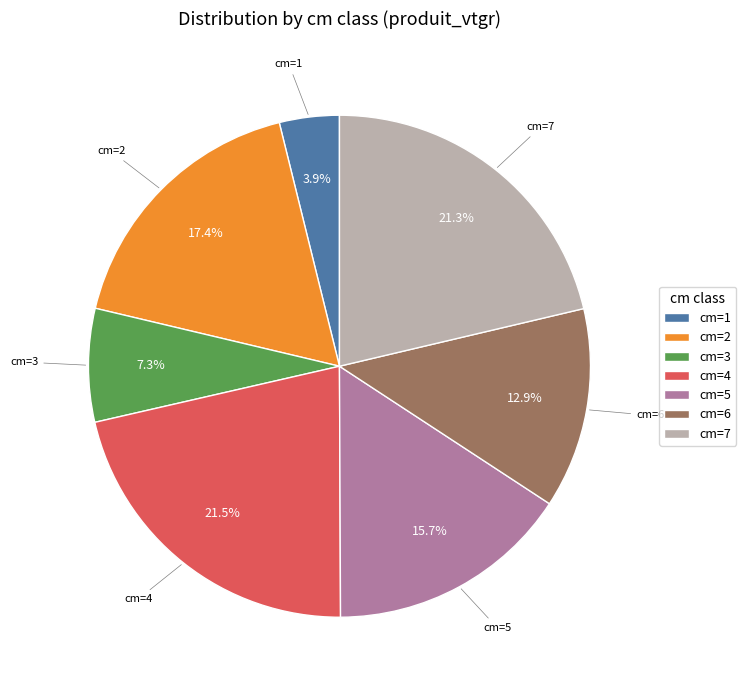

Is there a majority slice in this chart?

No